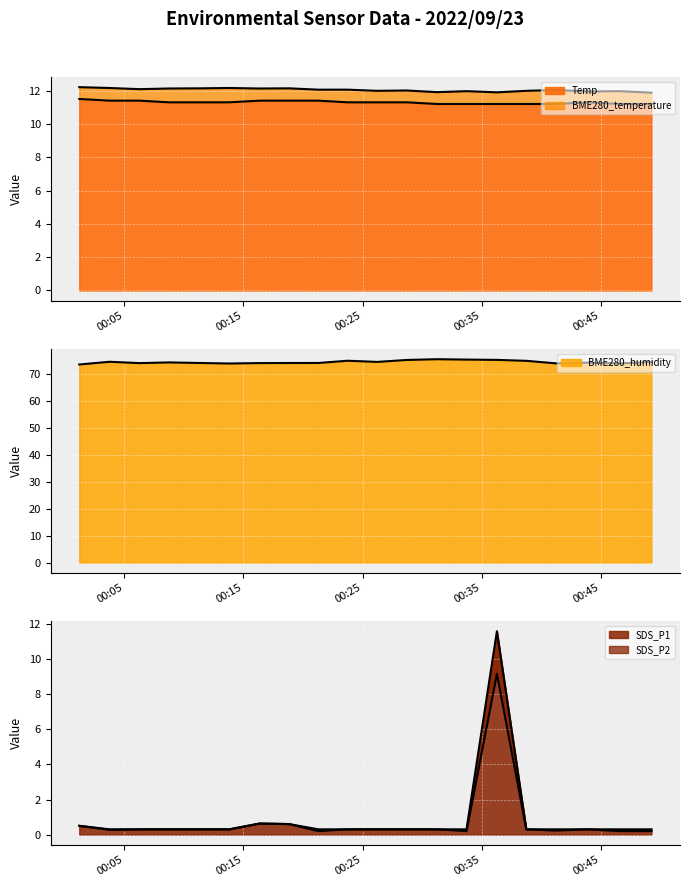

How many categories are shown in the chart?

20